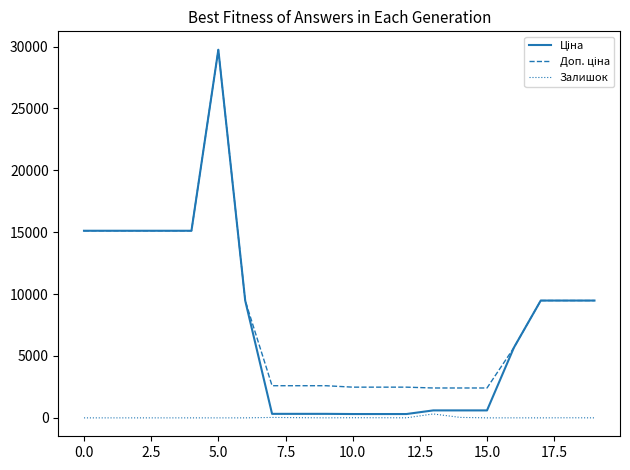

What is the difference between the second highest and minimum values in the Залишок series?

38.0